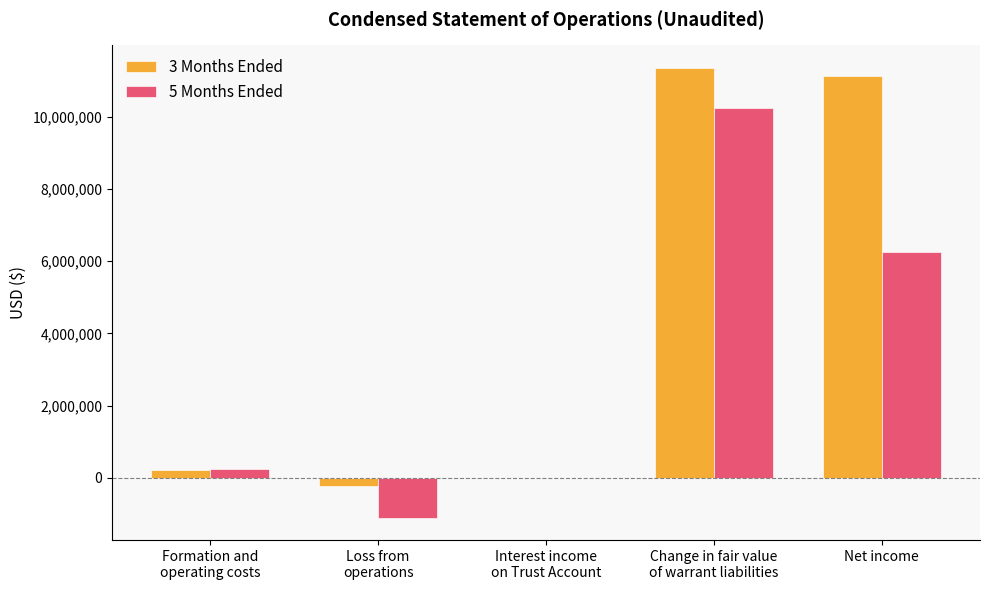

Is the value of 3 Months Ended at Net income greater than the value of 5 Months Ended at Net income?

Yes